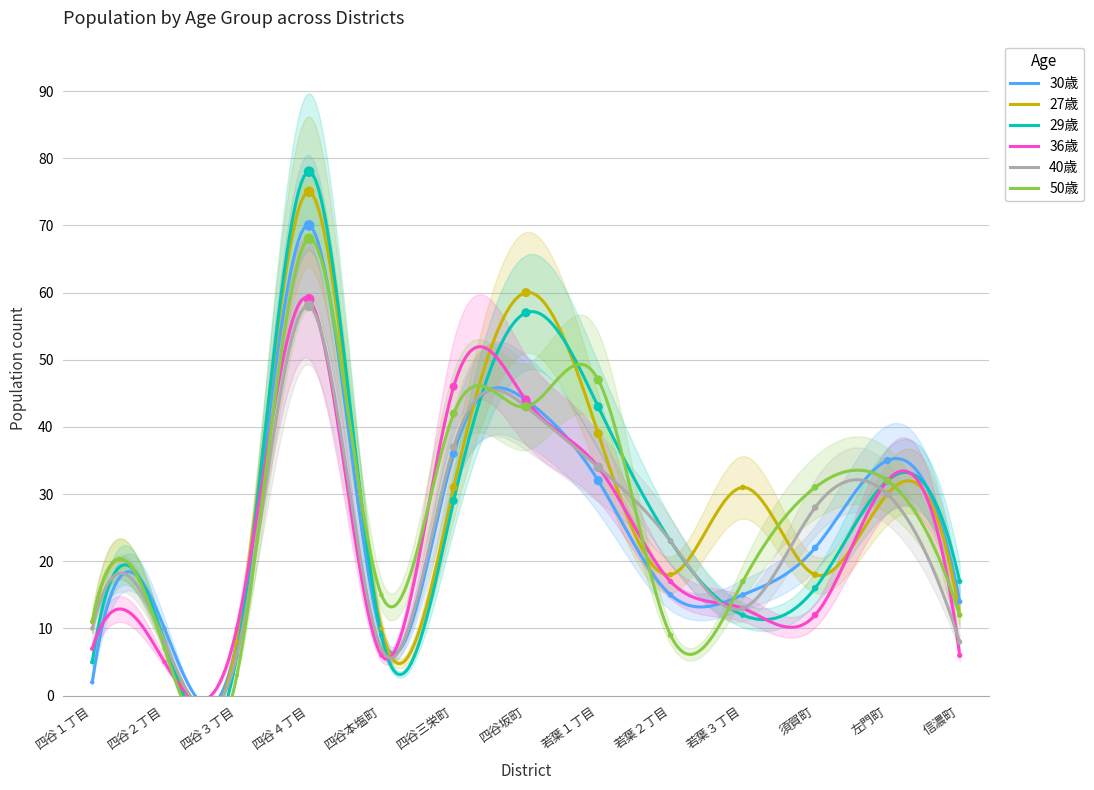

Is the value of 29歳 at 四谷２丁目 greater than the value of 36歳 at 四谷坂町?

No